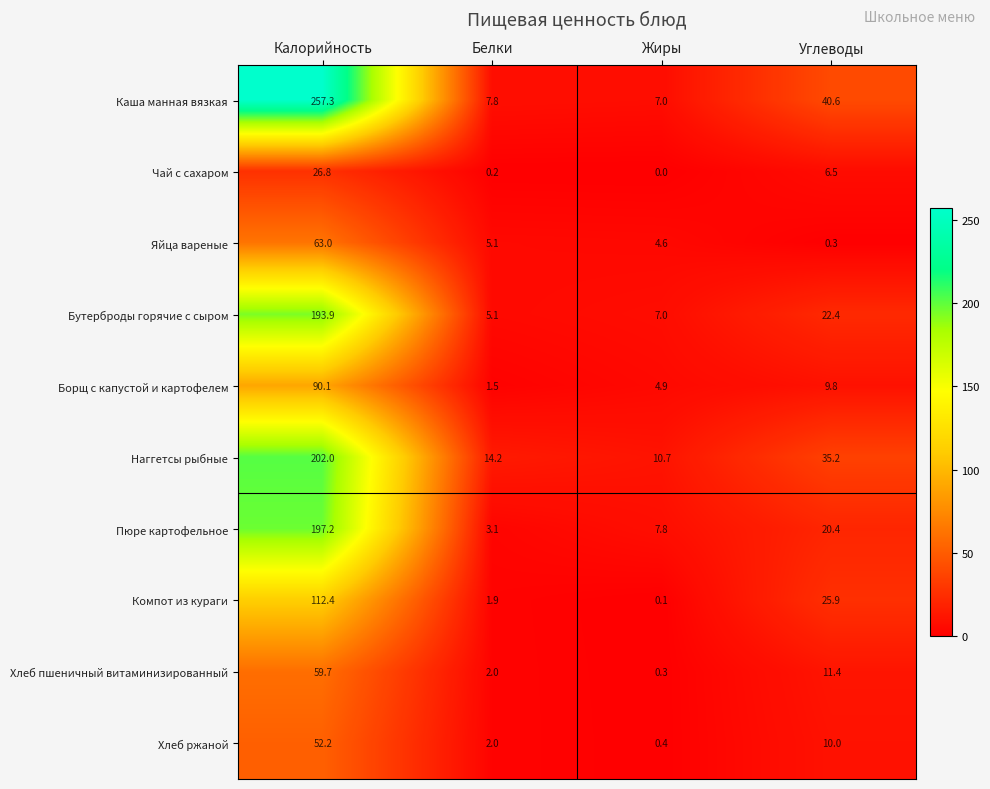

At which category does the chart reach its minimum across all series?

Жиры